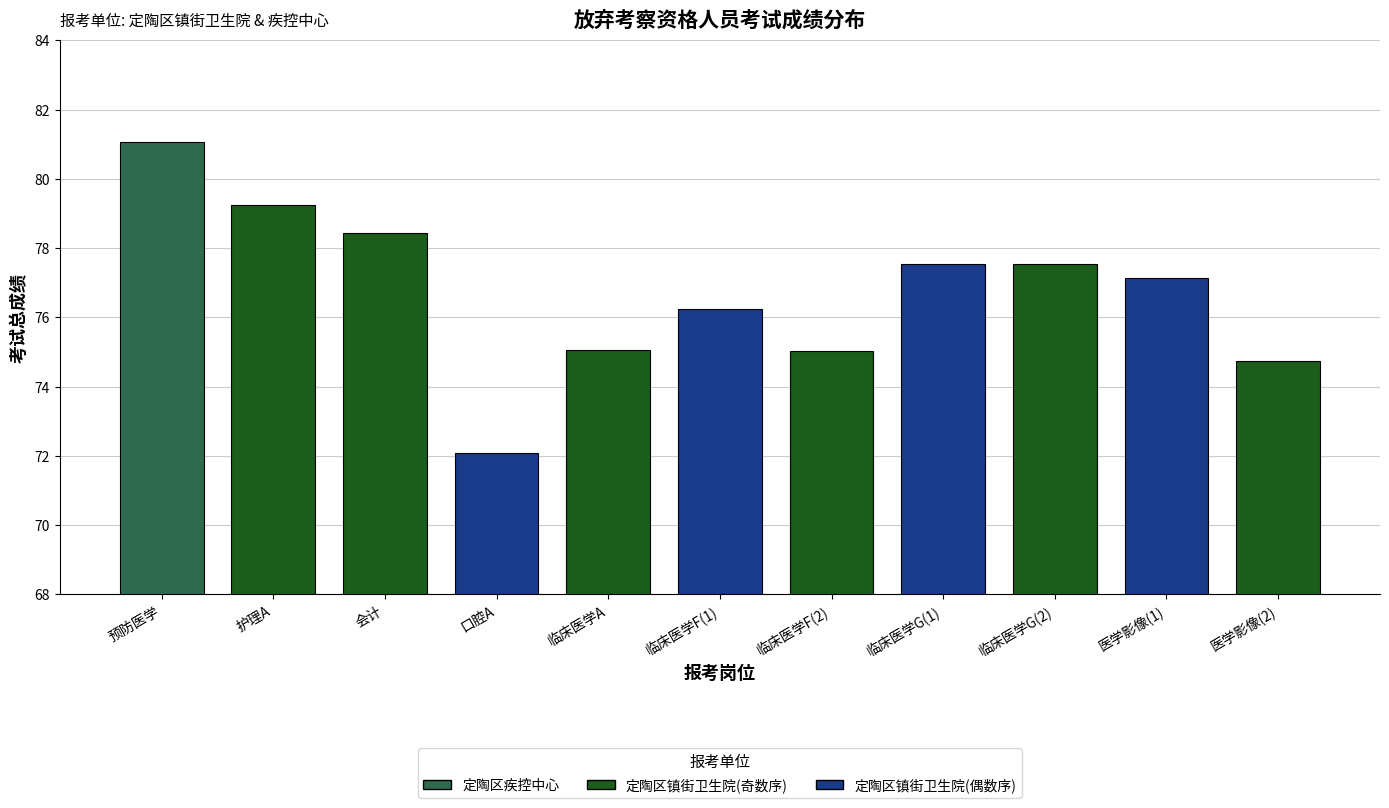

Reading left to right, transcribe all the data shown in this chart.

81.0	79.2	78.4	72.1	75.1	76.2	75.0	77.5	77.5	77.1	74.8